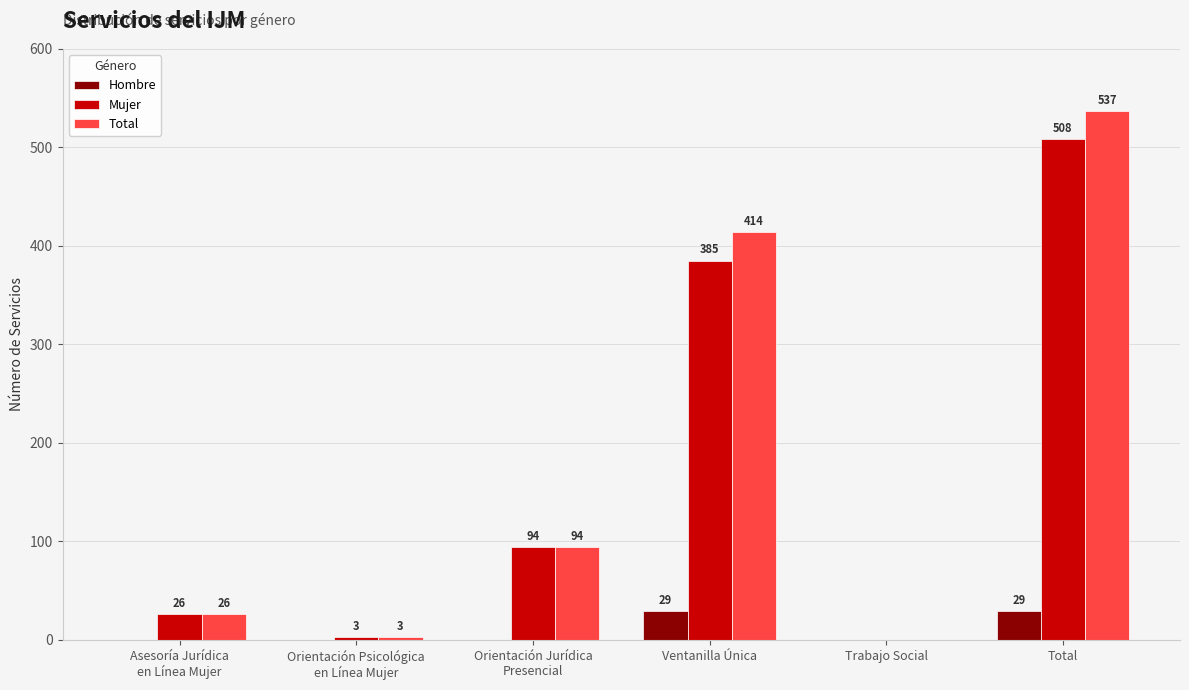

Which series has the largest total across all categories?

Total